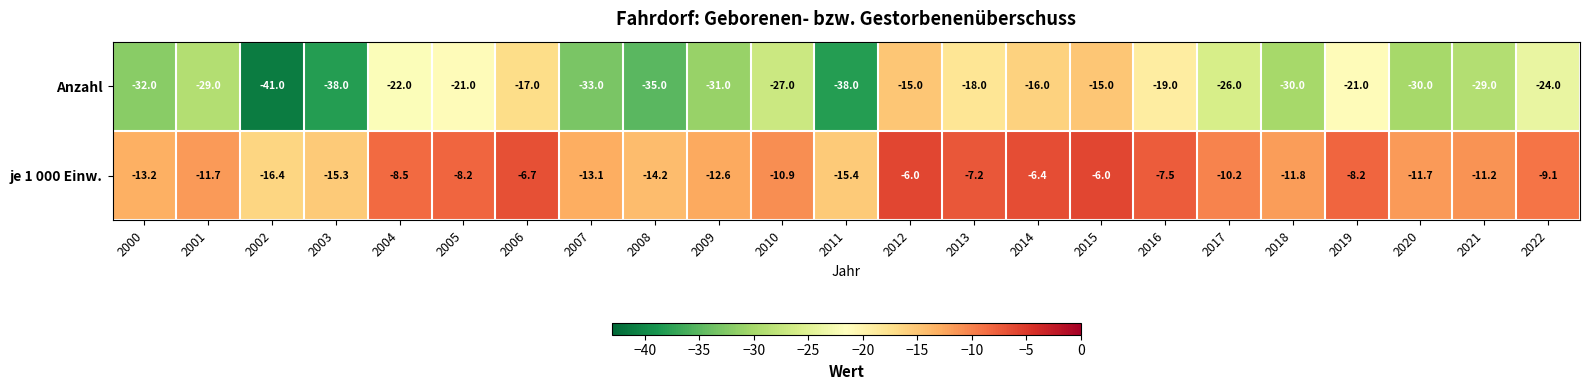

What is the sum of all je 1 000 Einw. values?

-241.5